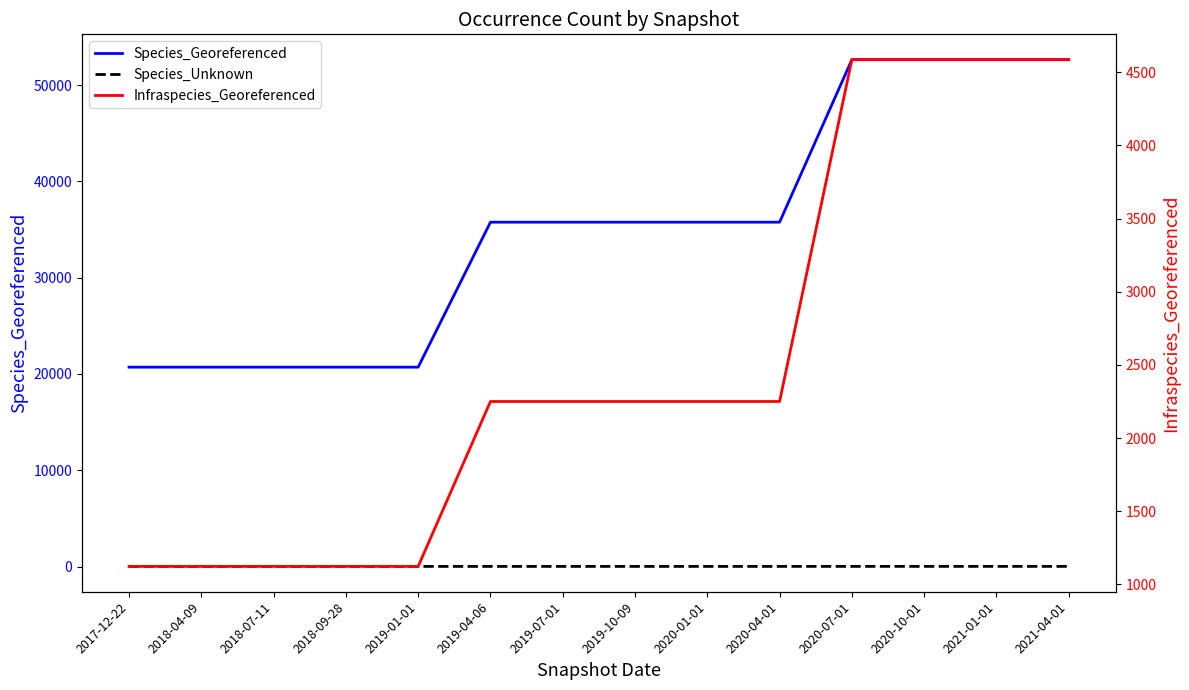

What is the difference between the Species_Georeferenced values at 2020-04-01 and 2020-07-01?

16879